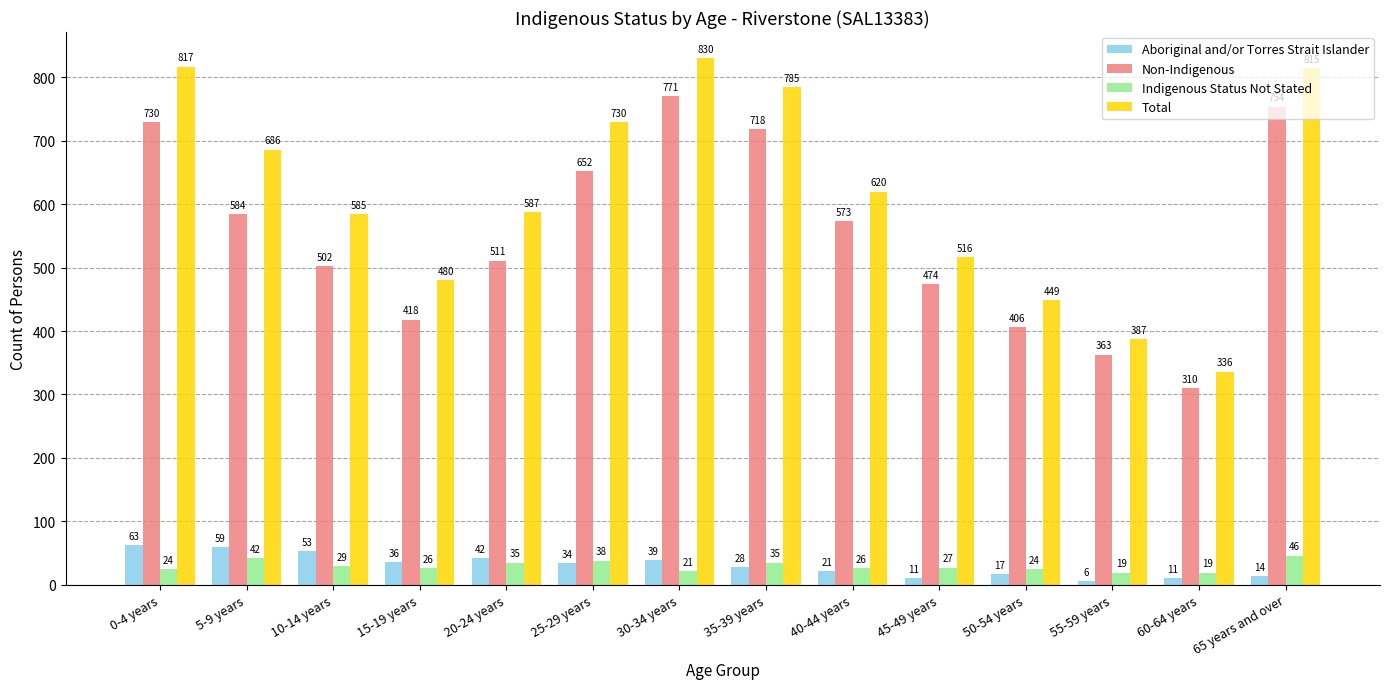

Which series has the widest spread of values?

Total